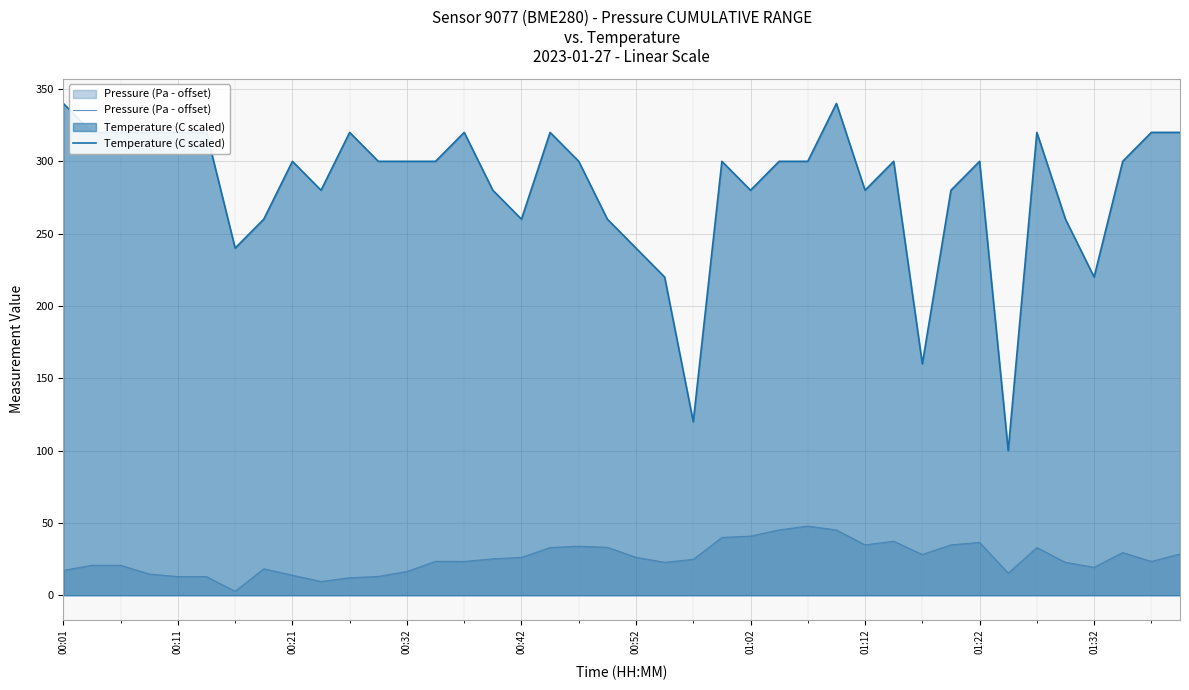

What is the smallest value displayed?

2.8